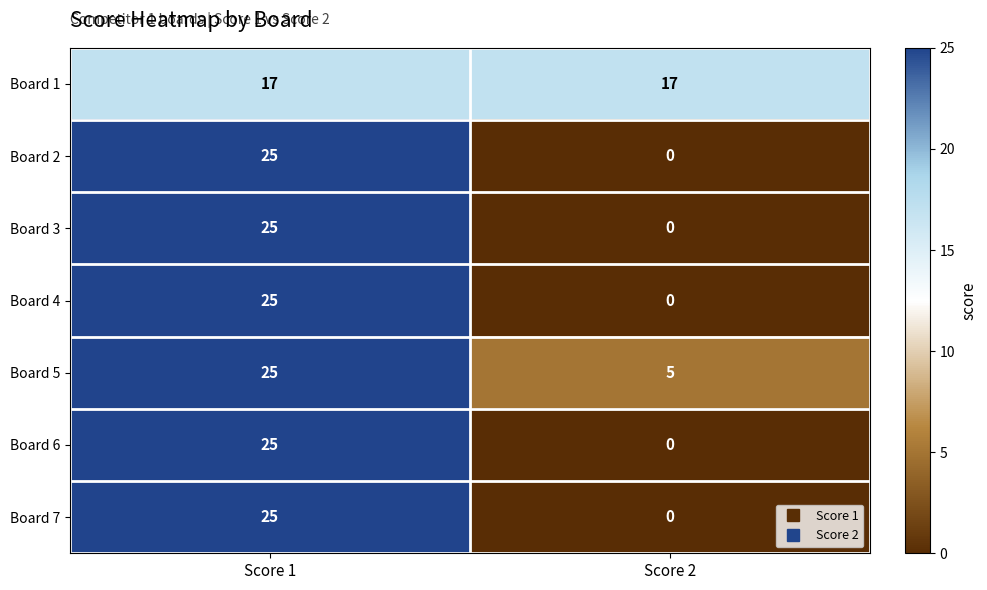

Rank the categories by Board 2 value from highest to lowest.

Score 1, Score 2